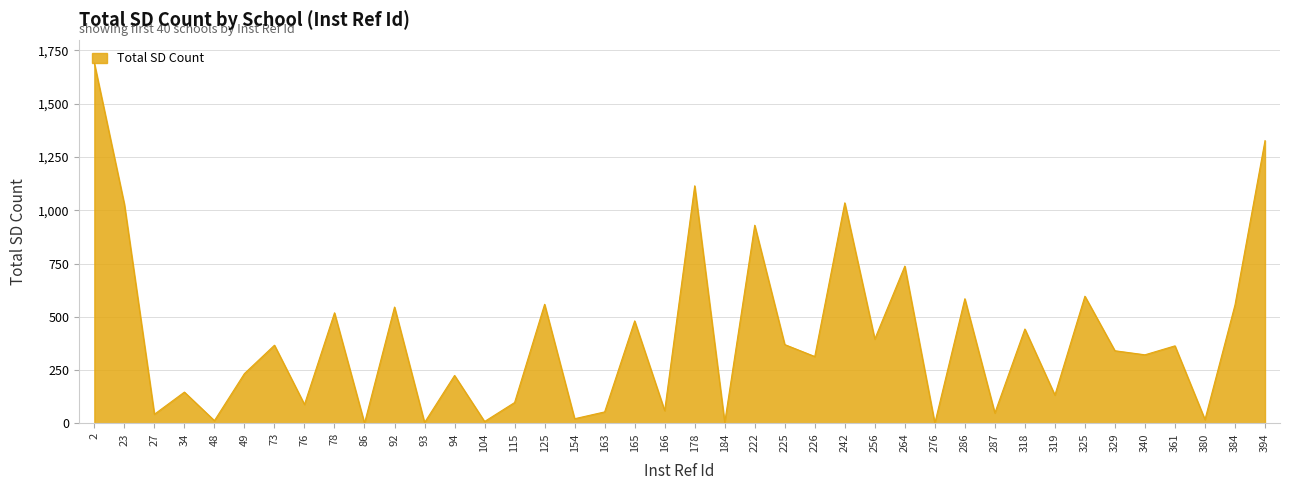

Approximately how many times larger is the value at 125 compared to 319?

4.2